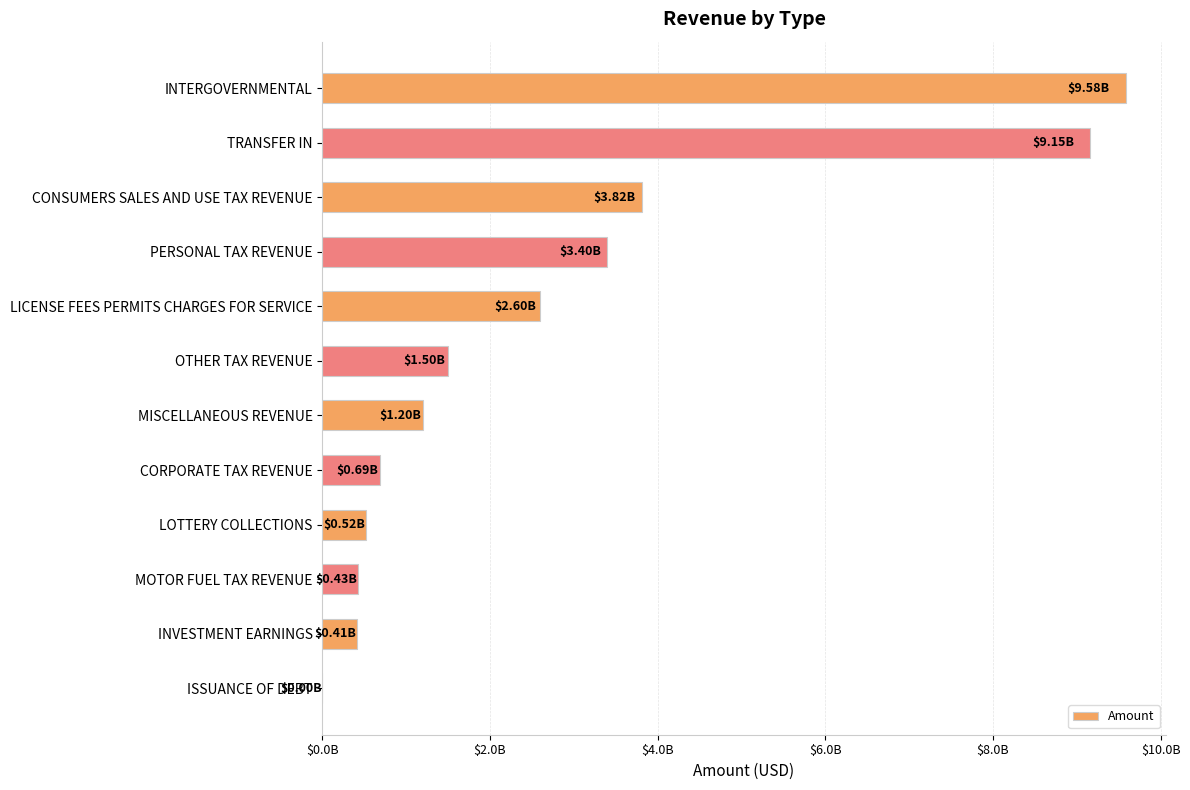

What is the difference between the maximum and second lowest values?

9166871238.6